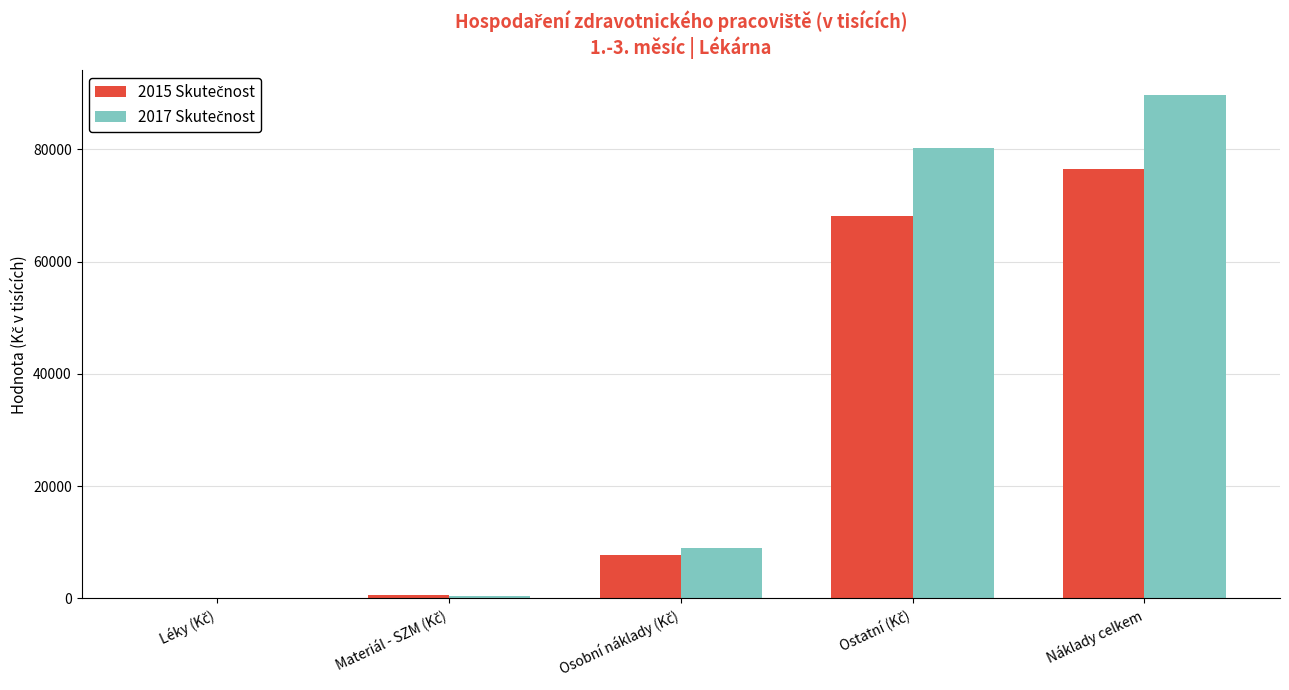

At which category is the sum across all series the highest?

Náklady celkem